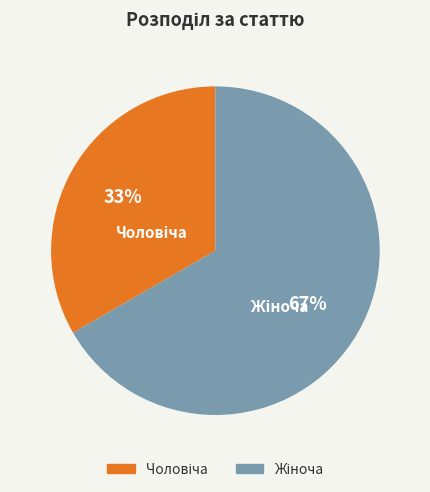

Does any single category account for the majority?

Yes